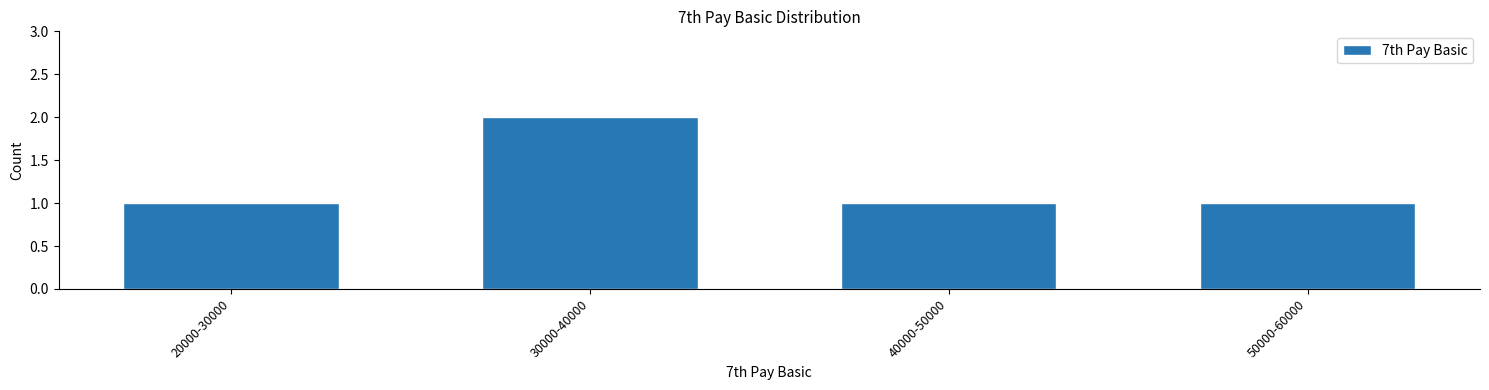

Reading left to right, extract all data points from this chart.

20000-30000=1	30000-40000=2	40000-50000=1	50000-60000=1